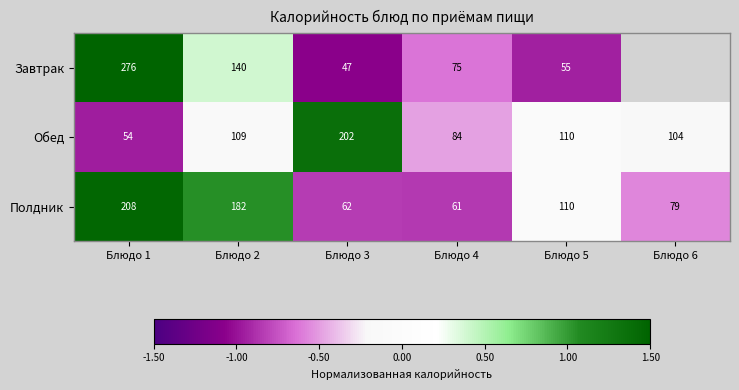

The Полдник series shows -0.4 at Блюдо 3. True or false?

False